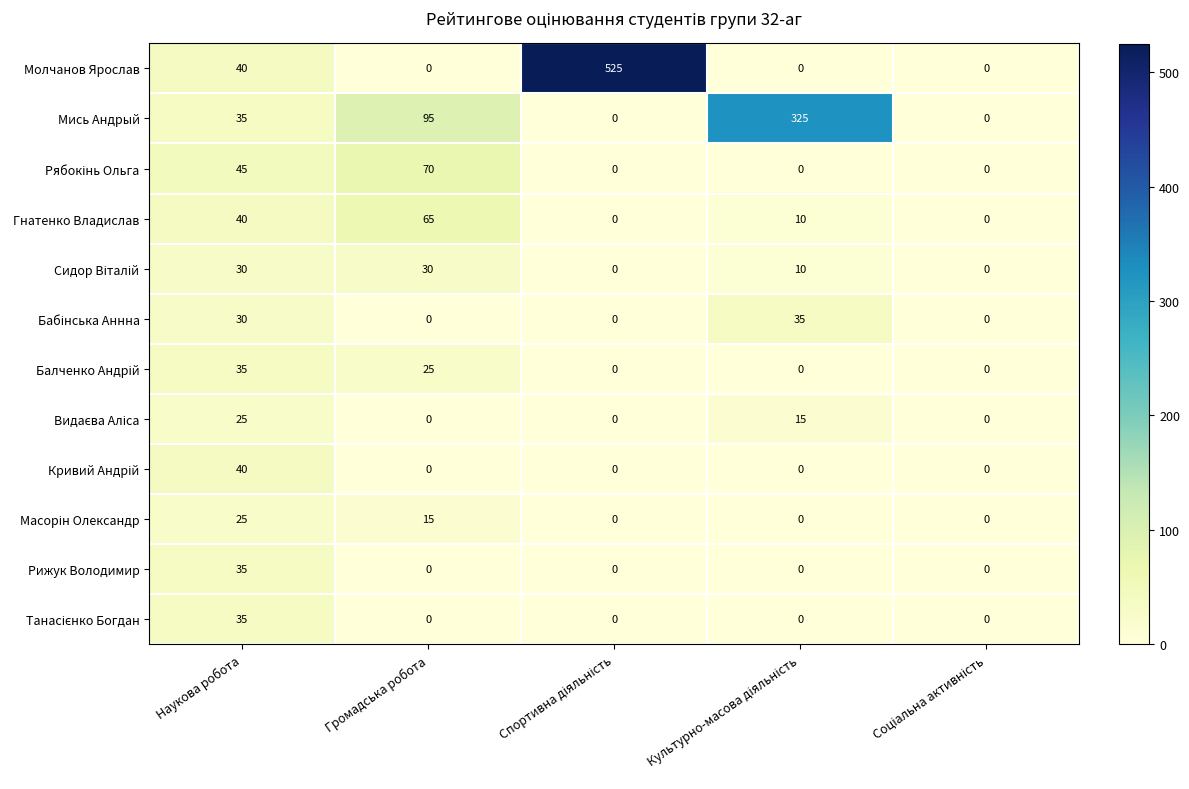

At which label is Гнатенко Владислав closest to 32?

Наукова робота